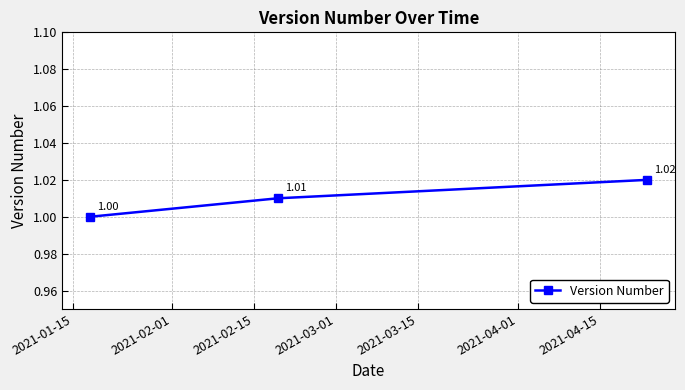

Reading right to left, transcribe all the data shown in this chart.

1.0	1.0	1.0